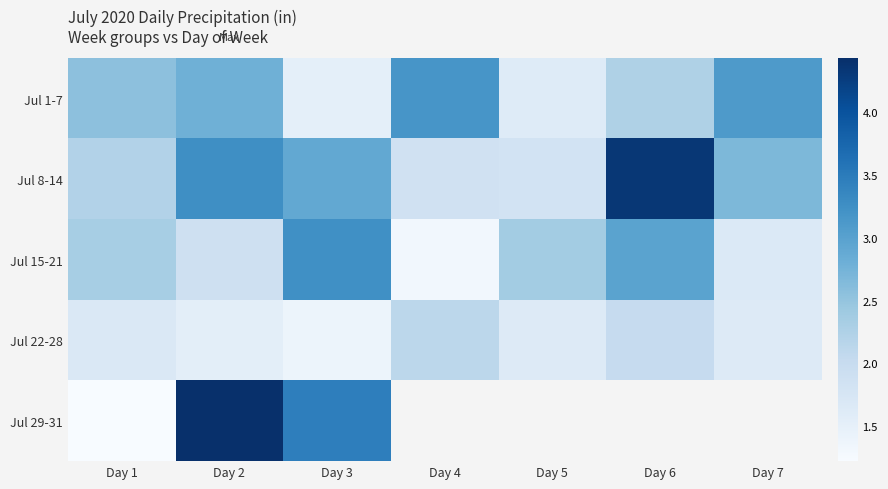

At which label does Jul 15-21 first exceed 2?

Day 1